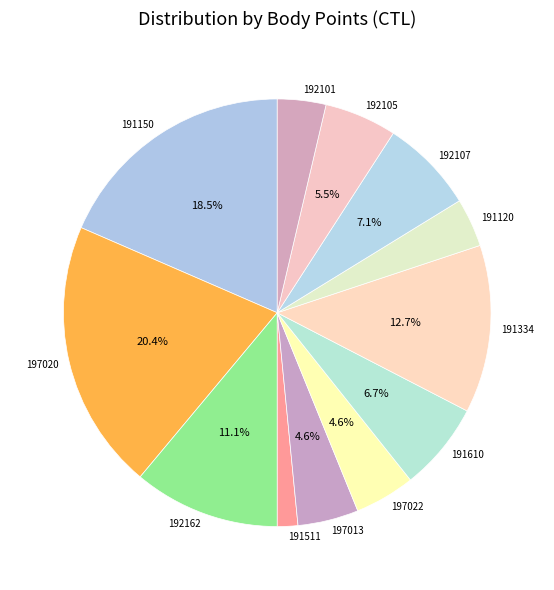

Is the sum of 192101 and 192105 greater than half?

No